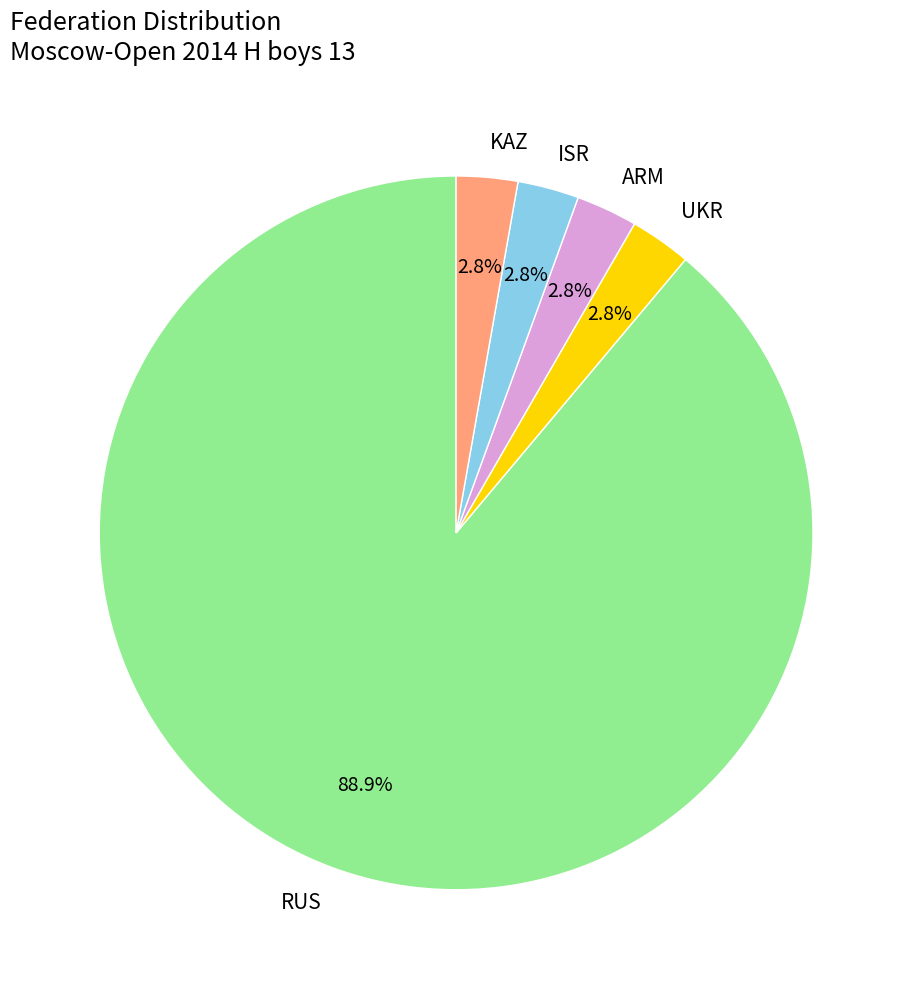

Does ARM represent more than half of the total?

No